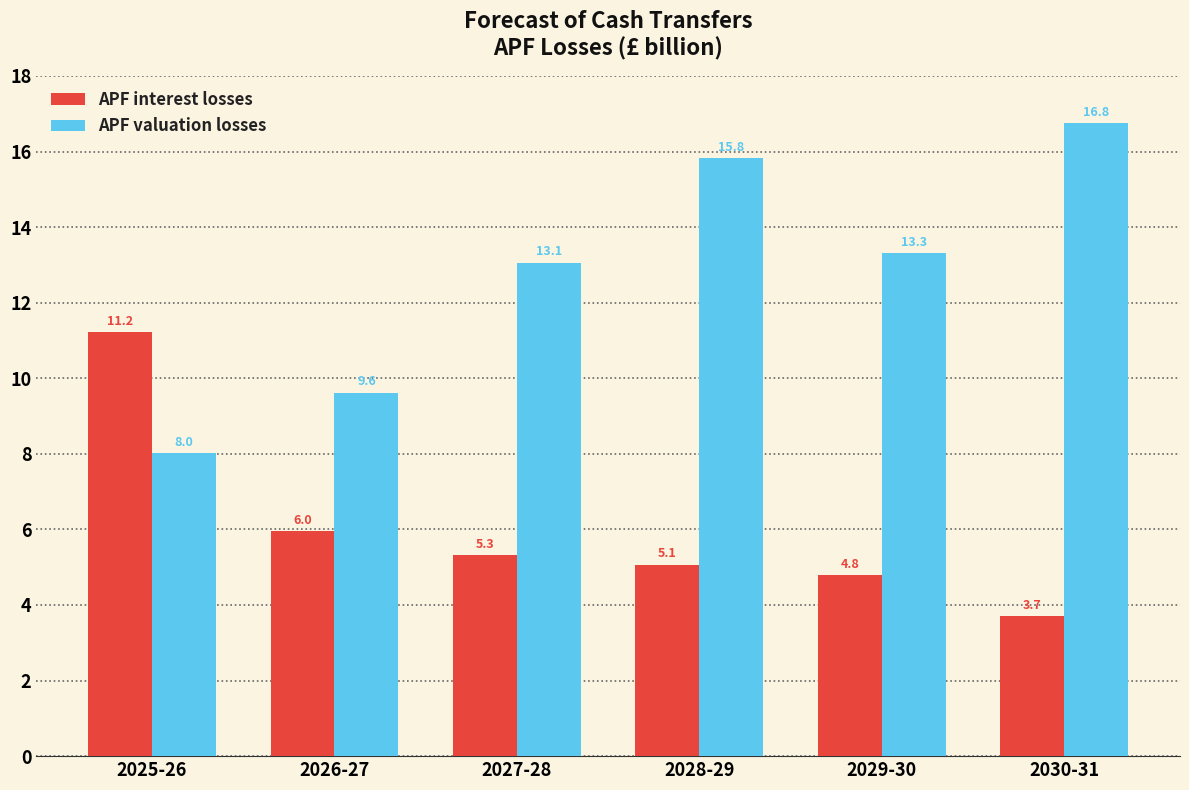

Reading right to left, extract all data points from this chart.

APF interest losses: 3.7	4.8	5.1	5.3	6.0	11.2
APF valuation losses: 16.8	13.3	15.8	13.1	9.6	8.0